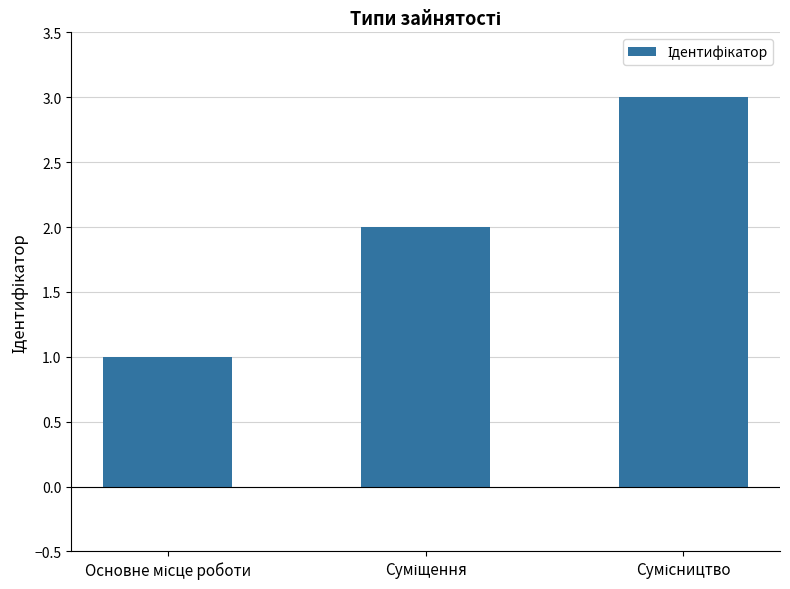

What is the sum of all values?

6